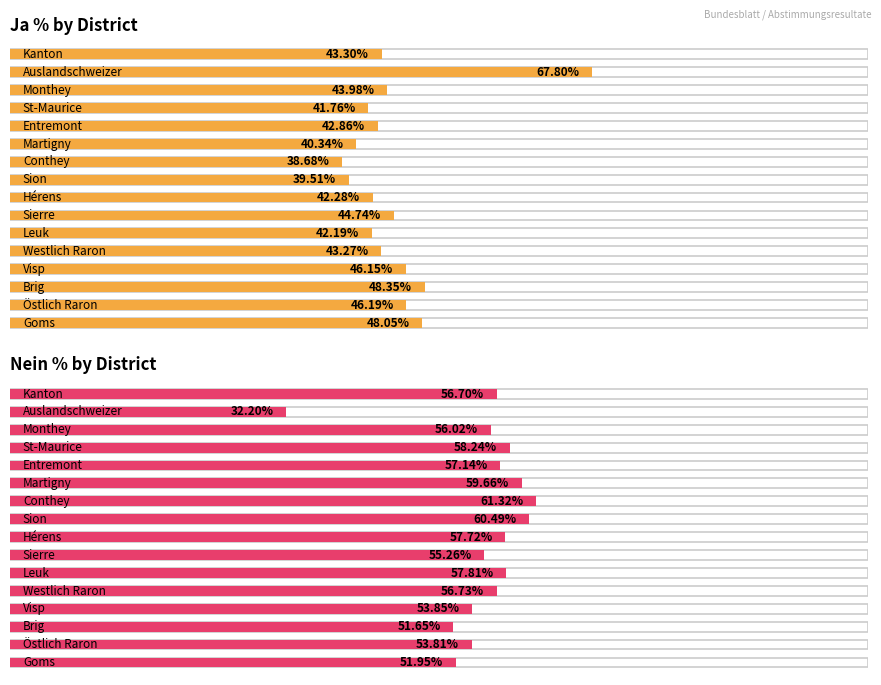

At how many categories does at least one series exceed 52?

14